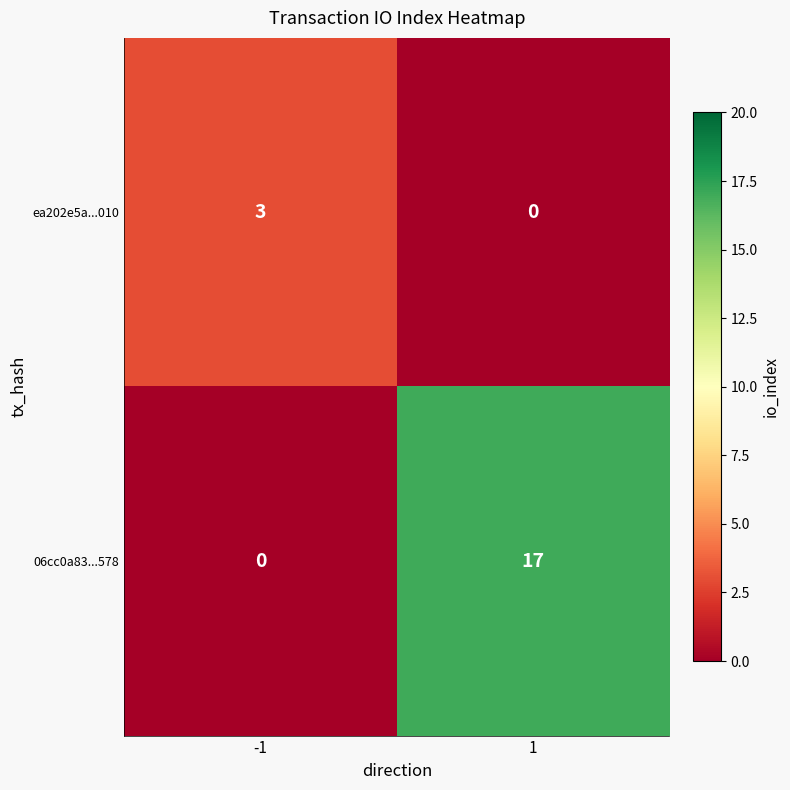

Reading left to right, what are all the values shown in this chart?

ea202e5a...010: 3	0
06cc0a83...578: 0	17